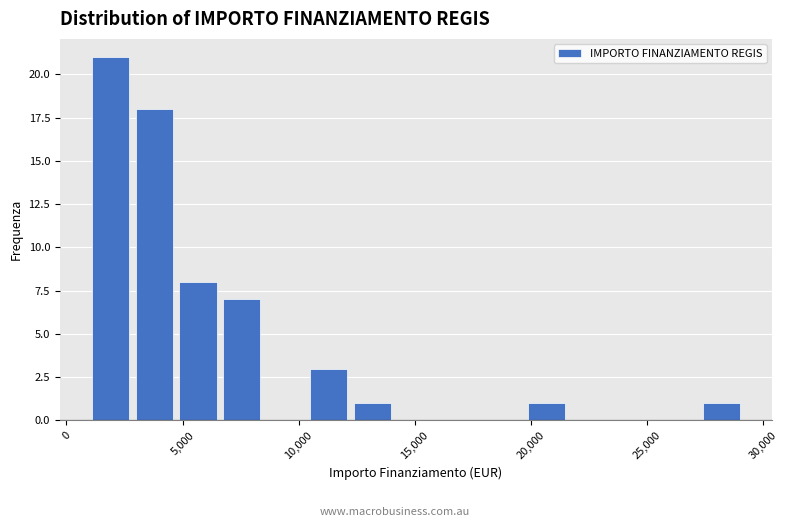

Read against the x-axis, roughly where is the centre of the tallest bar?

2000